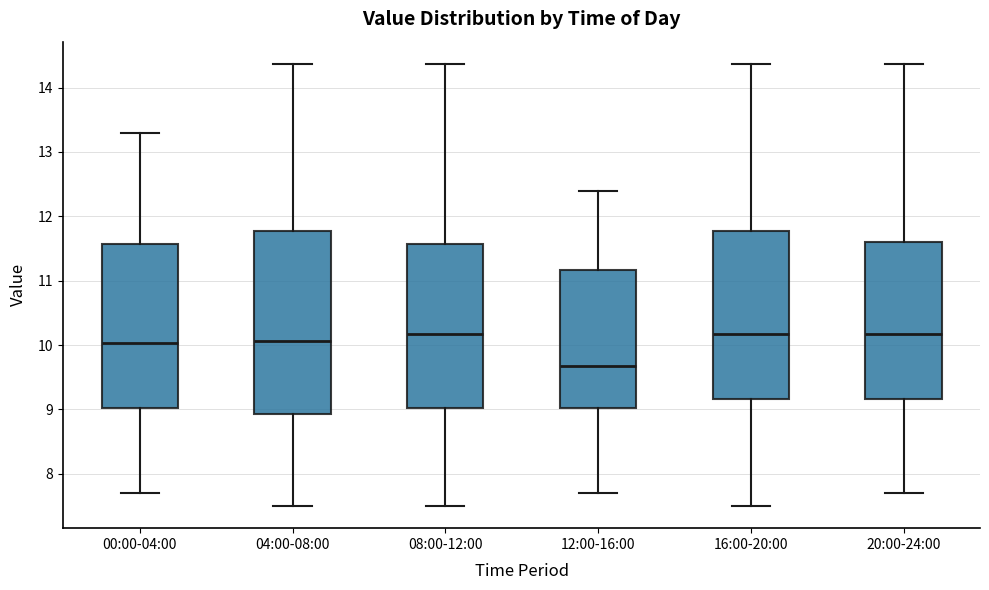

Reading left to right, read every box against the y-axis: the position of its median line, the range the box covers, and the ends of its whiskers. The values are not printed on the chart, so give them approximately, as read against the axis.

00:00-04:00: median 10.0, box 9.0 to 11.6, whiskers 7.7 to 13.3
04:00-08:00: median 10.1, box 8.9 to 11.8, whiskers 7.5 to 14.4
08:00-12:00: median 10.2, box 9.0 to 11.6, whiskers 7.5 to 14.4
12:00-16:00: median 9.7, box 9.0 to 11.2, whiskers 7.7 to 12.4
16:00-20:00: median 10.2, box 9.2 to 11.8, whiskers 7.5 to 14.4
20:00-24:00: median 10.2, box 9.2 to 11.6, whiskers 7.7 to 14.4